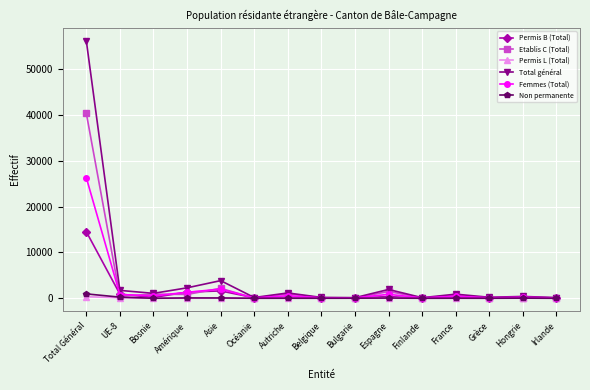

What is the lowest value of the Permis B (Total) series?

35